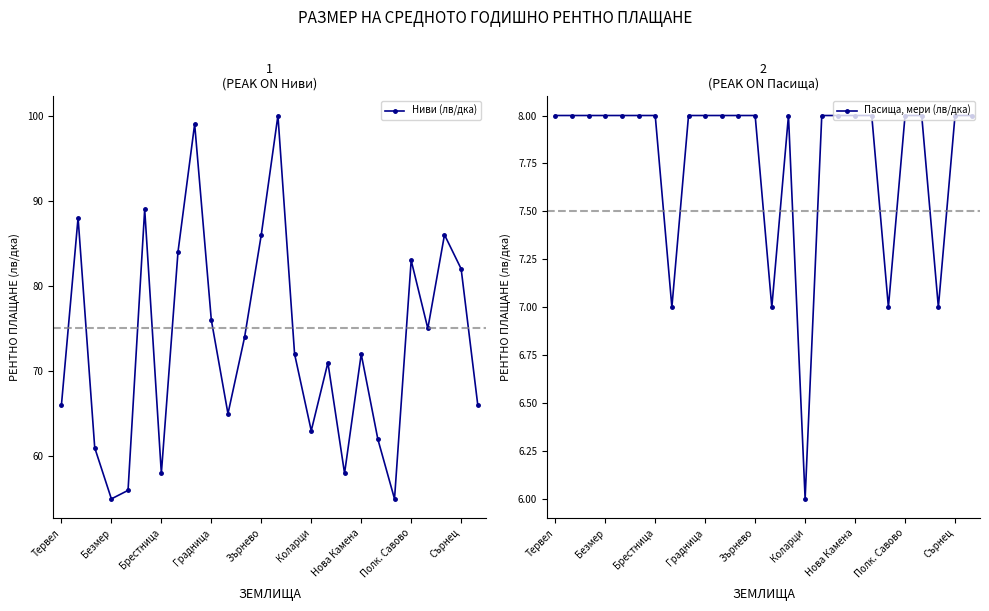

The value of Ниви (лв/дка) at Полк. Савово is 130. True or false?

False